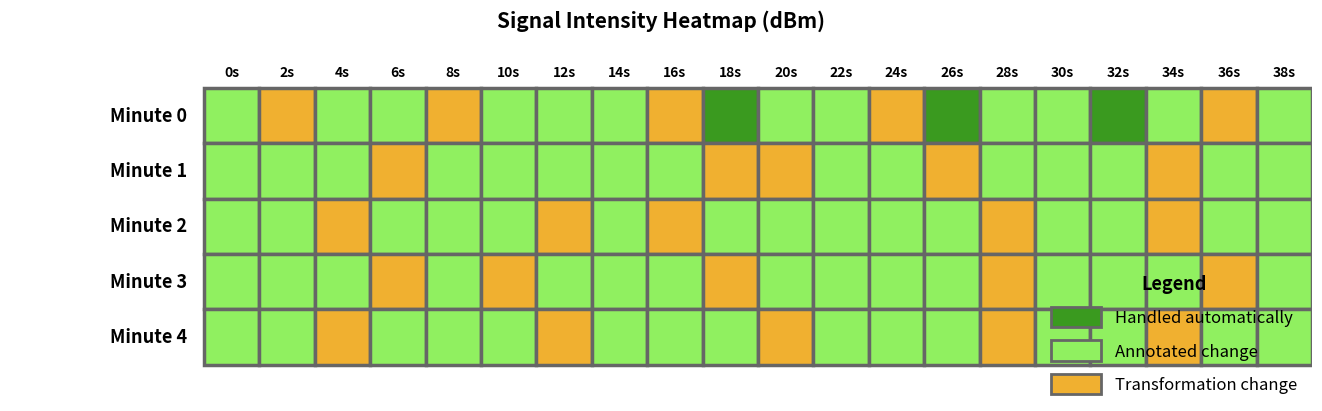

The value of minute_4 at 9 is -137.7. True or false?

True